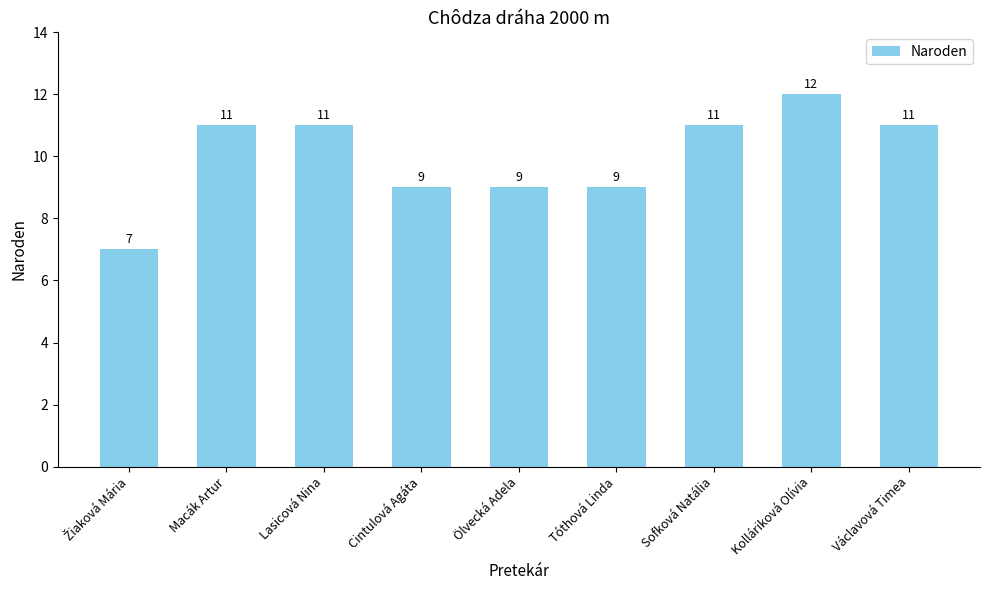

What is the maximum value shown in the chart?

12